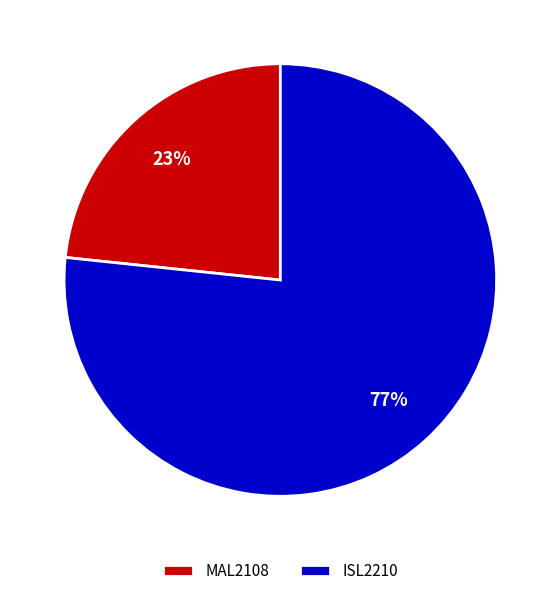

Combined, do MAL2108 and ISL2210 account for over 50%?

Yes